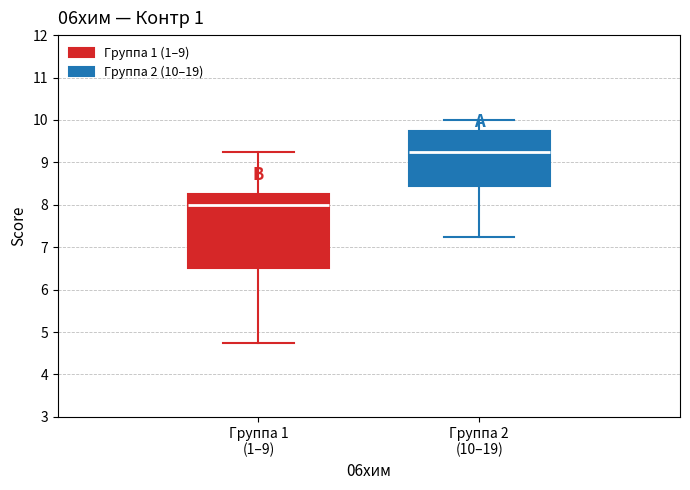

Where is the upper edge of the box for Группа 2 (10–19) on the y-axis? The values are not printed on the chart, so give them approximately, as read against the axis.

9.8